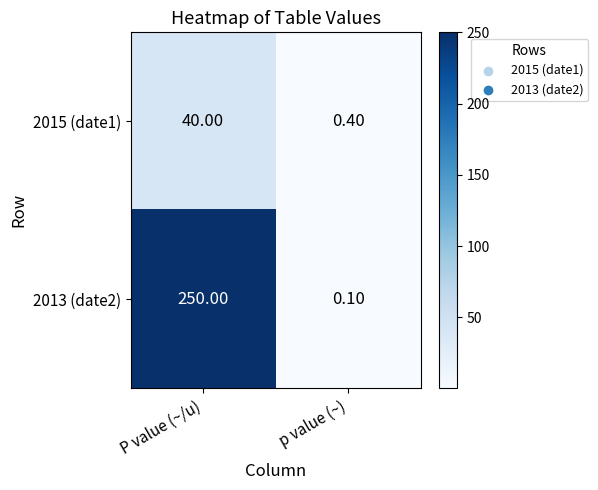

Between P value (~/u) and p value (~), which series saw the biggest shift?

2013 (date2)